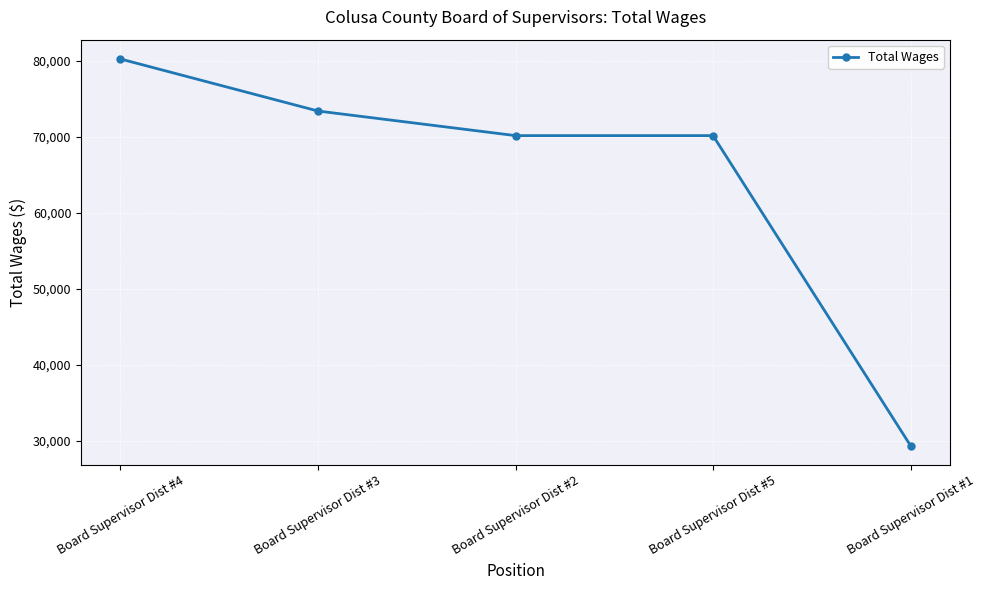

What is the value of the 4th point from the left?

70152